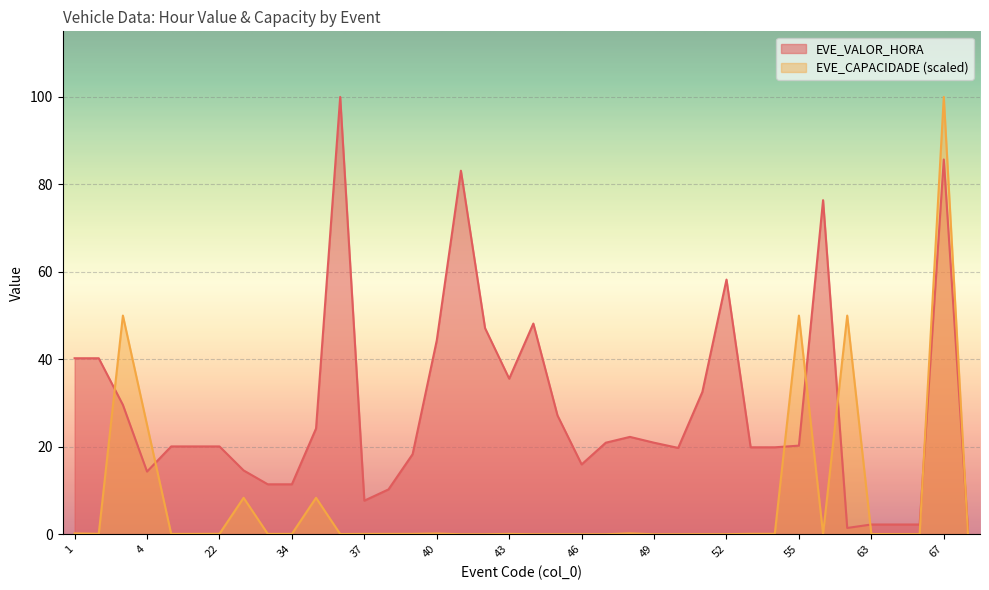

What is the difference between the second highest and second lowest values in the EVE_CAPACIDADE series?

50.0